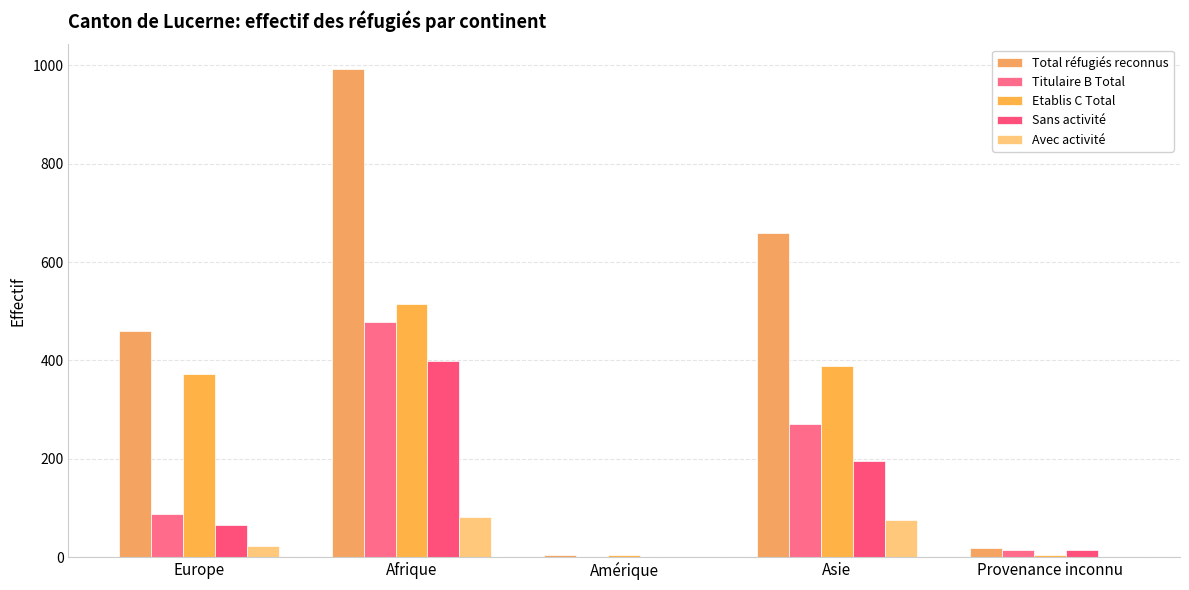

What position from the left is Amérique?

3